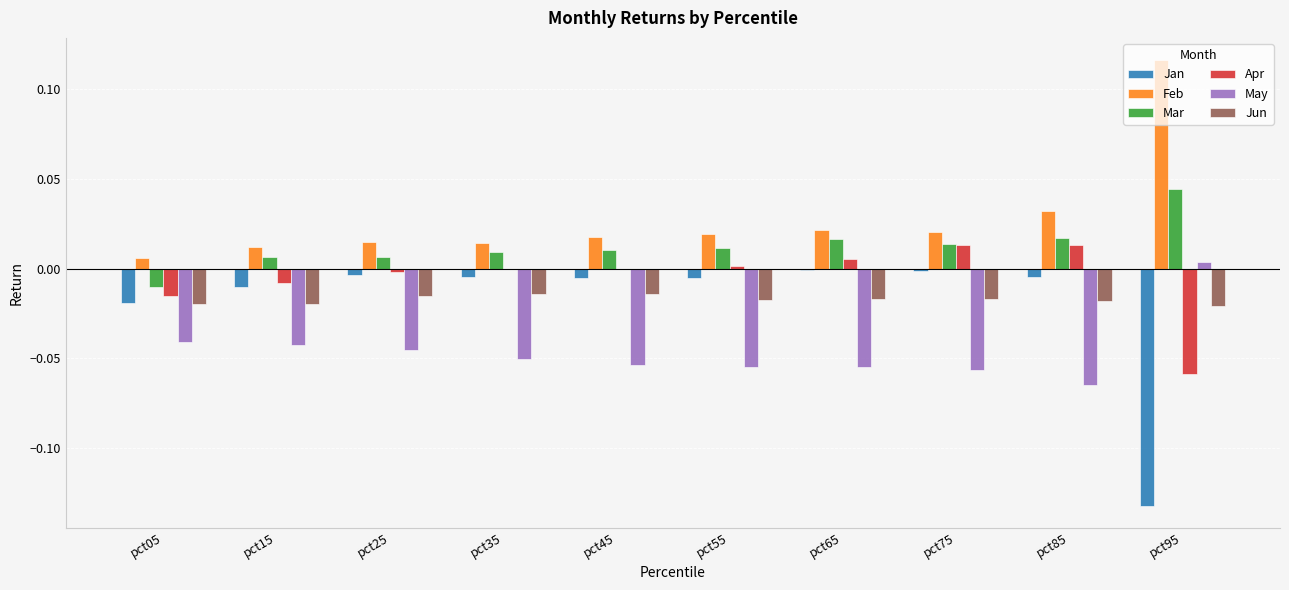

How many distinct data groups are displayed?

6